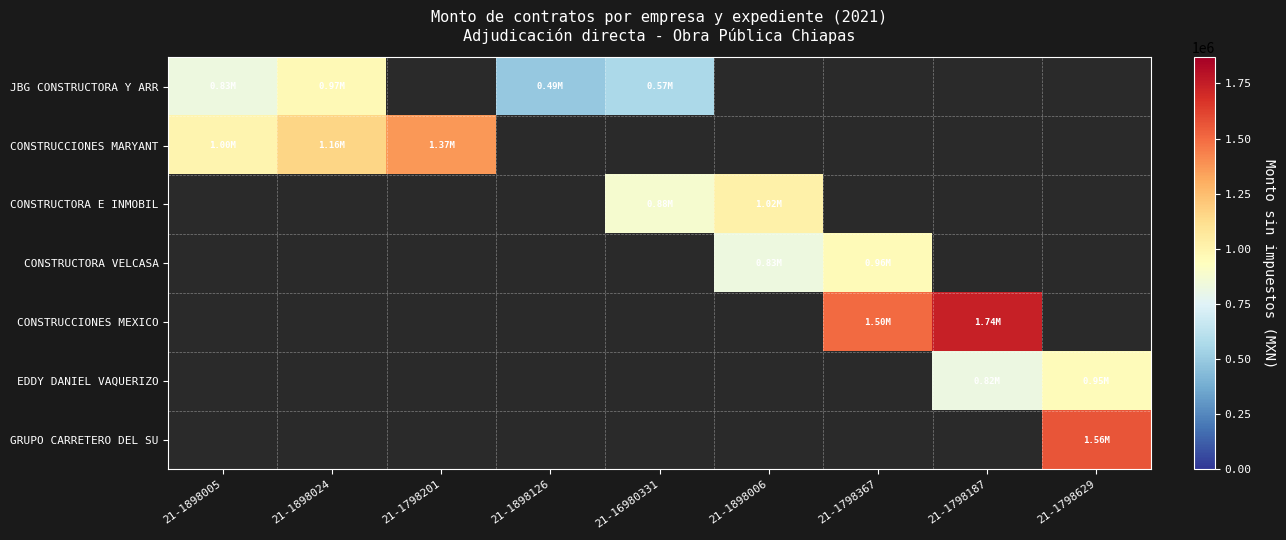

Which series has the largest range (max minus min)?

JBG CONSTRUCTORA Y ARR